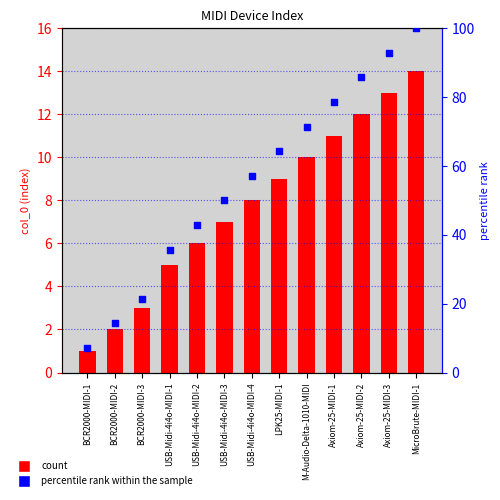

Which series contains the highest Y value?

percentile rank within the sample